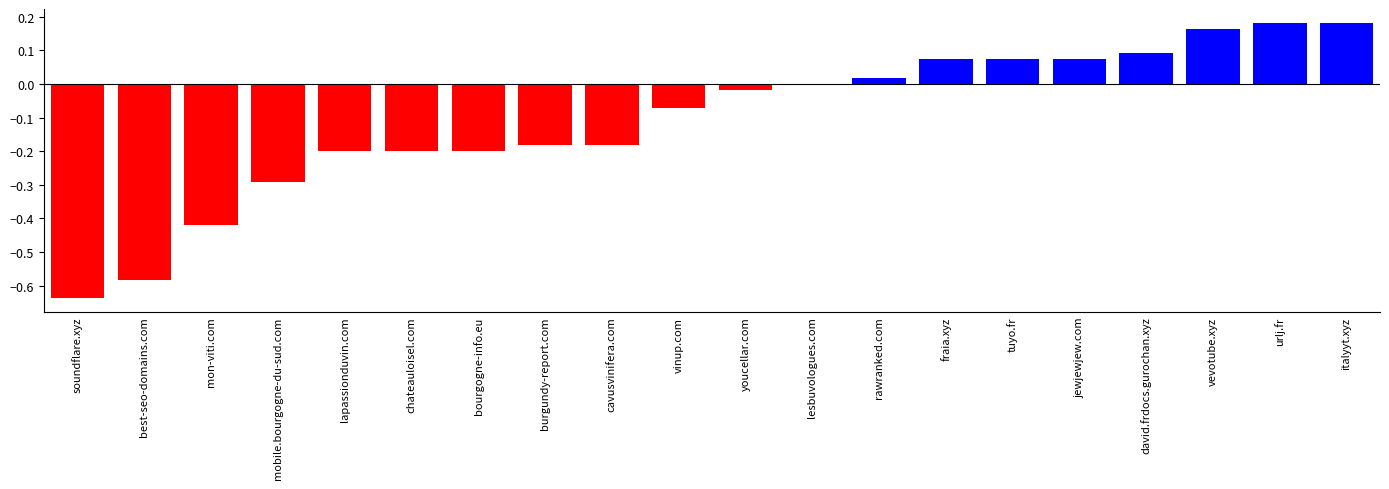

What is the sum of all values?

-2.1